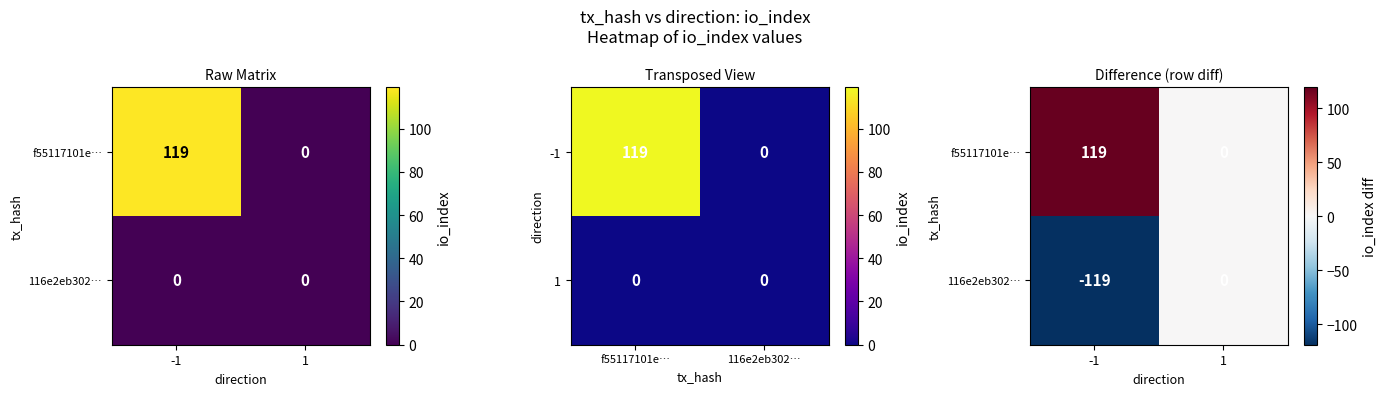

Rank the series at -1 from highest to lowest value.

f55117101e…, 116e2eb302…